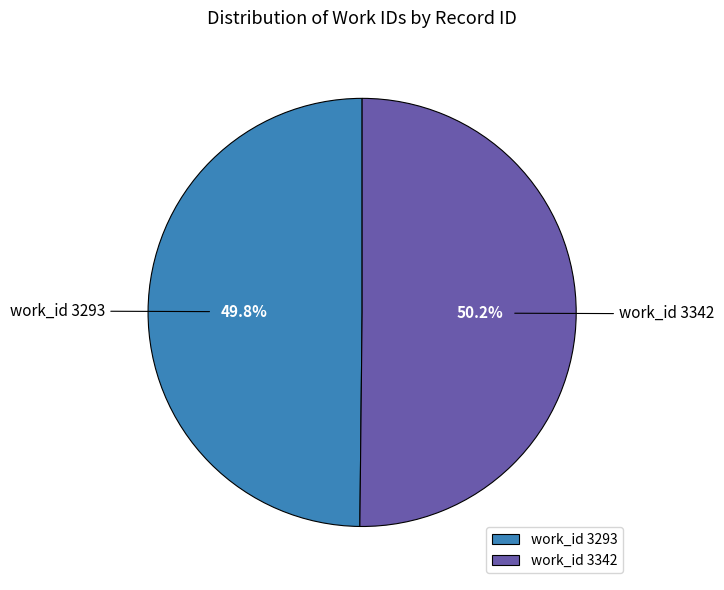

Approximately how many times larger is the value at work_id 3293 compared to work_id 3342?

1.0